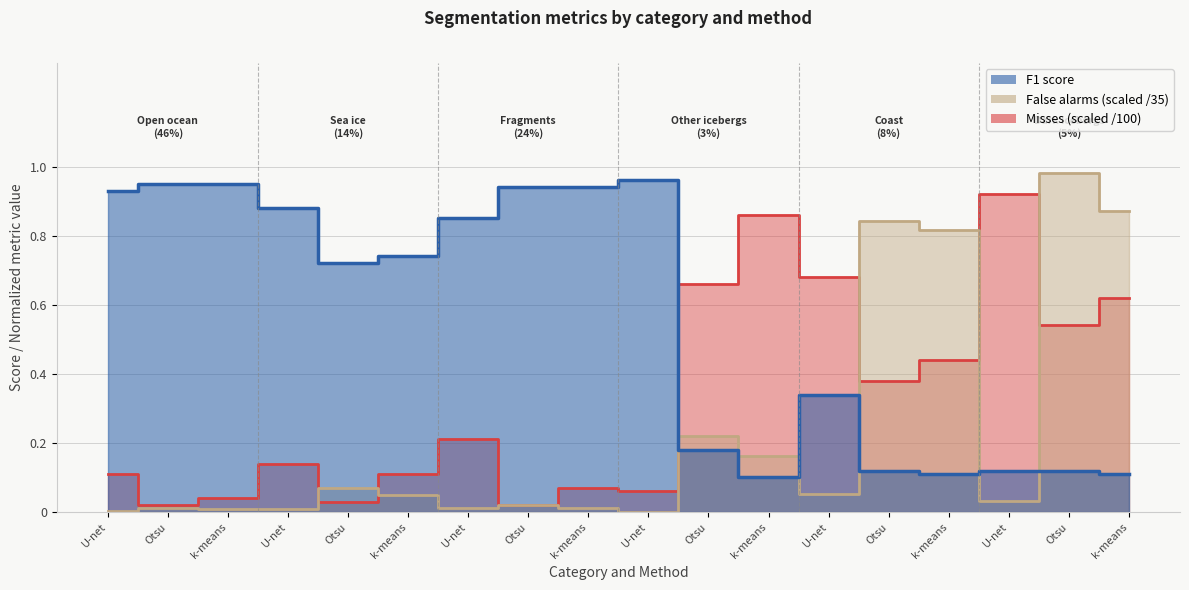

What is the difference between the maximum and minimum values in the Misses series?

0.9